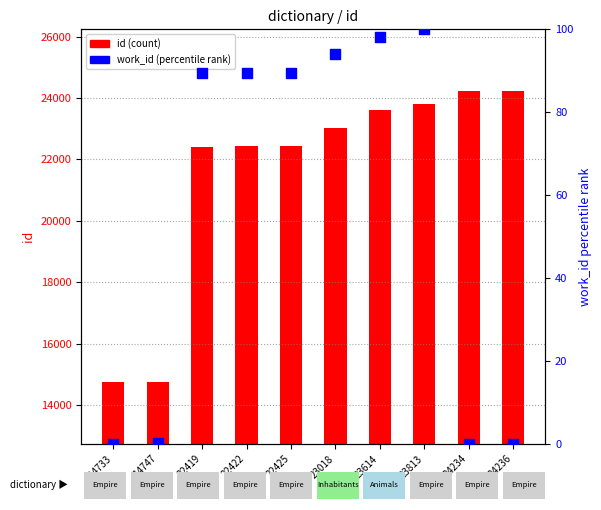

Which series reaches the maximum Y coordinate?

id (count)